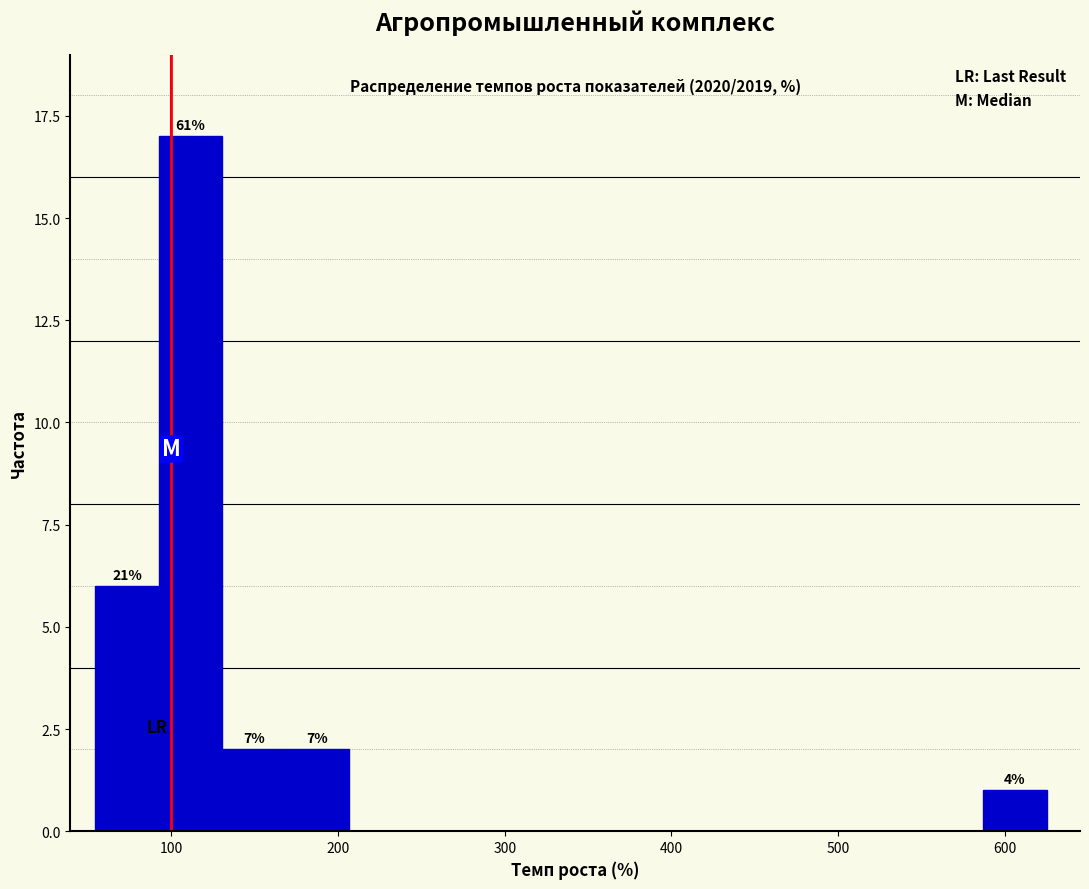

Read against the x-axis, roughly where is the centre of the tallest bar?

110